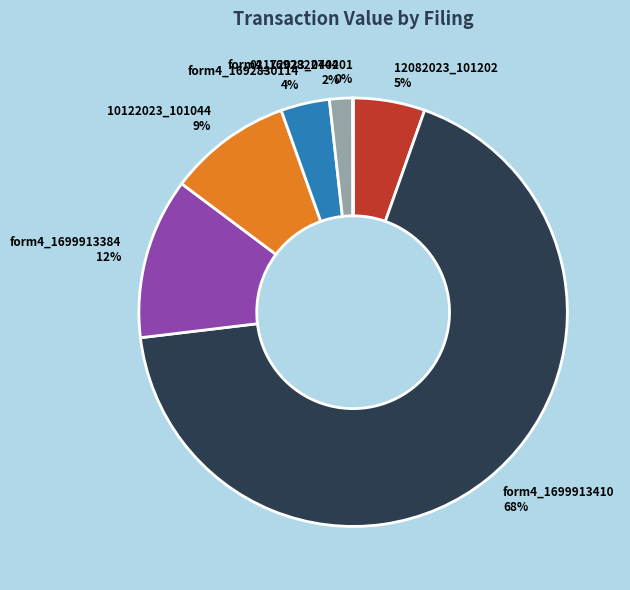

To the nearest percent, what is the average slice percentage?

14%